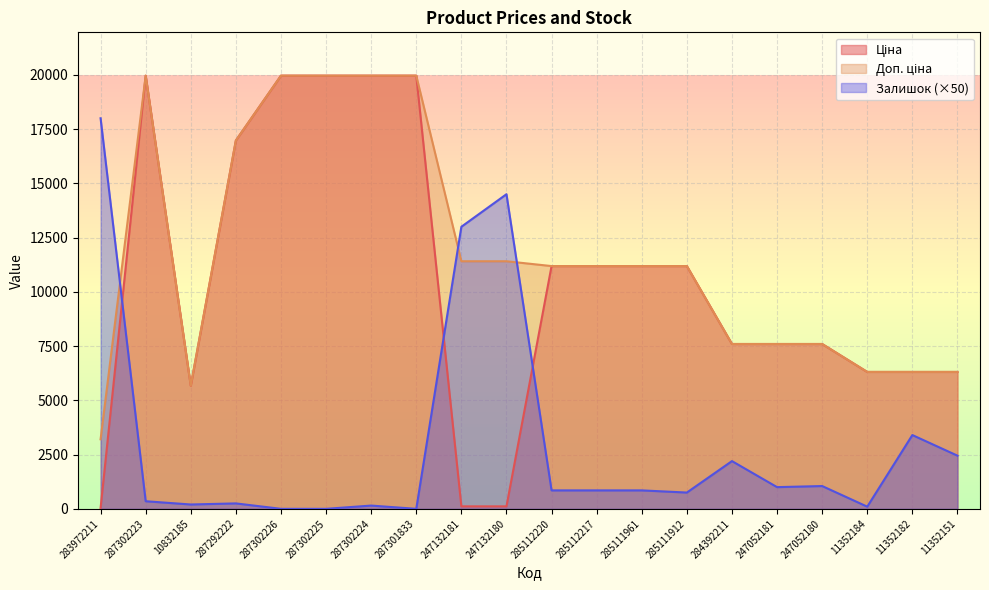

How many distinct data groups are displayed?

3